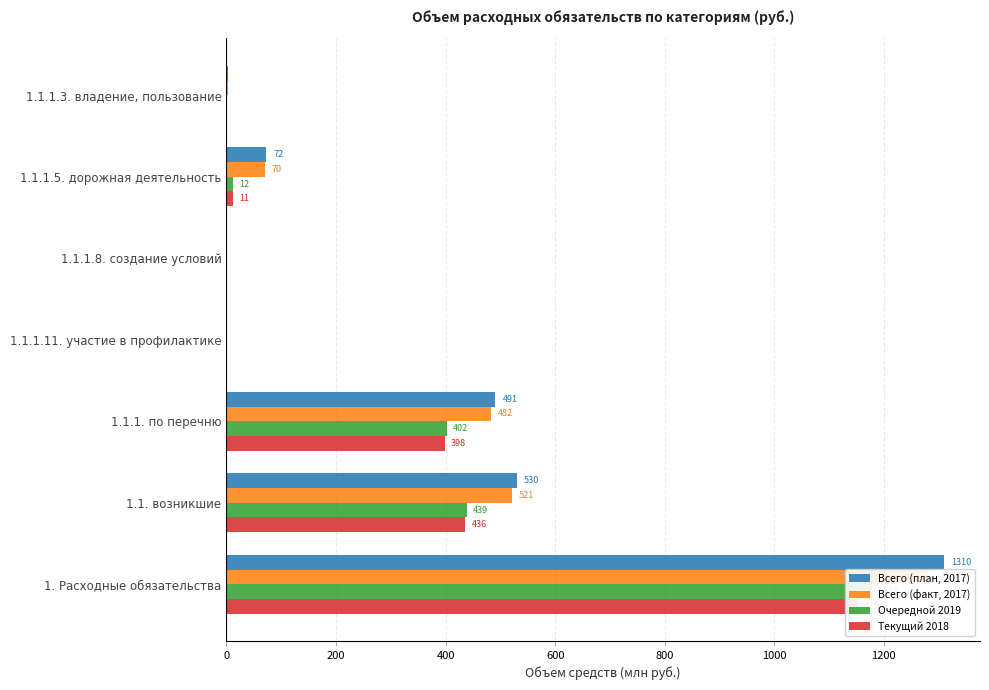

List the series in order of their peak value, lowest first.

Текущий 2018, Очередной 2019, Всего (факт, 2017), Всего (план, 2017)